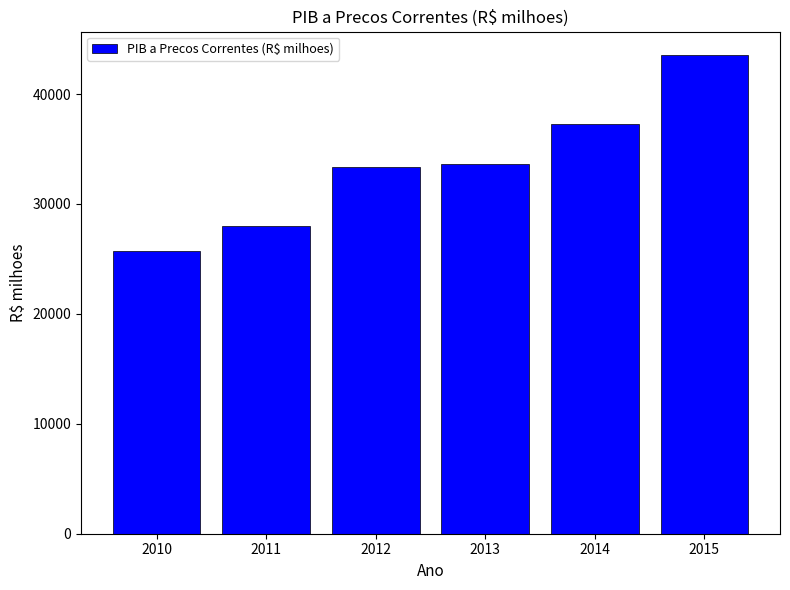

Count the values in the range 28014 to 37298.

4